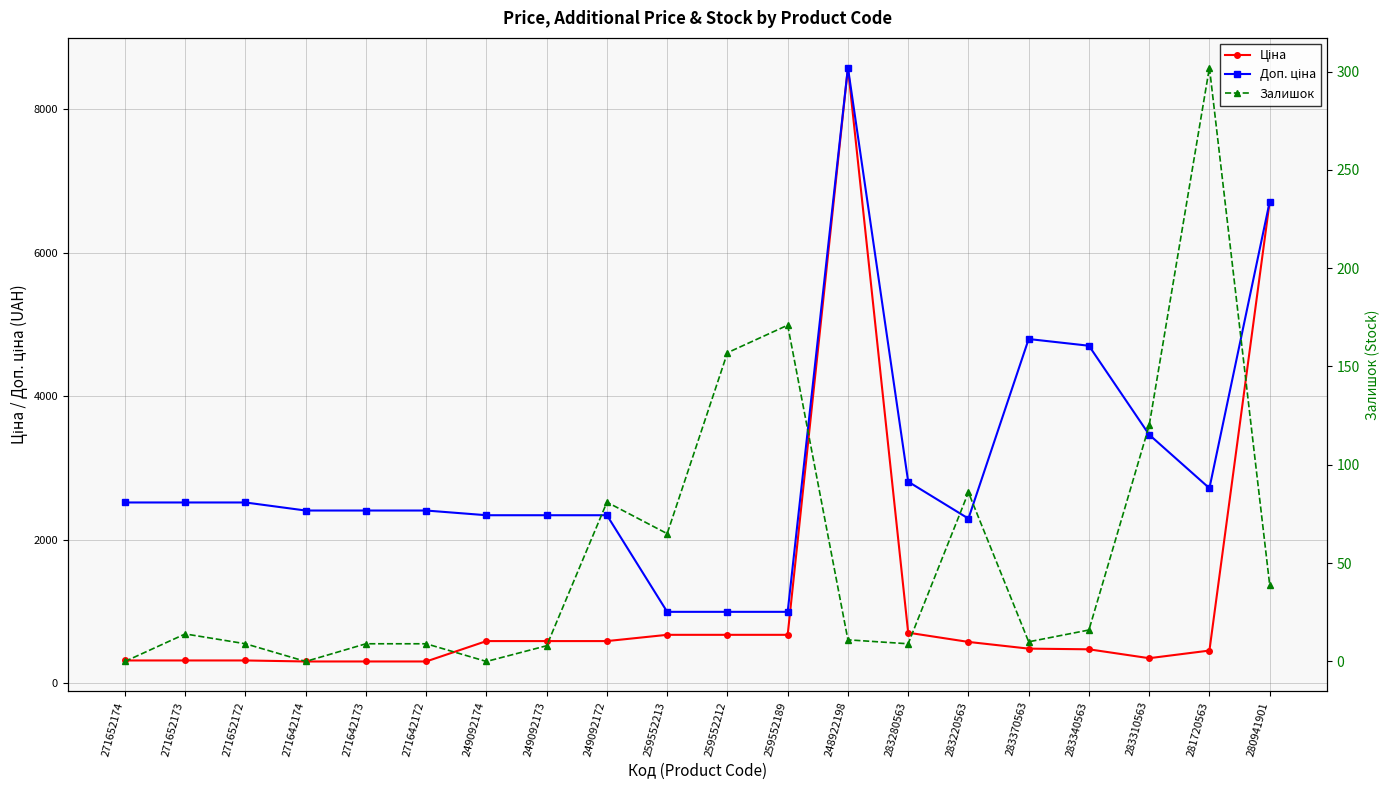

Is it true that Доп. ціна equals 2405.2 at 271642174?

True